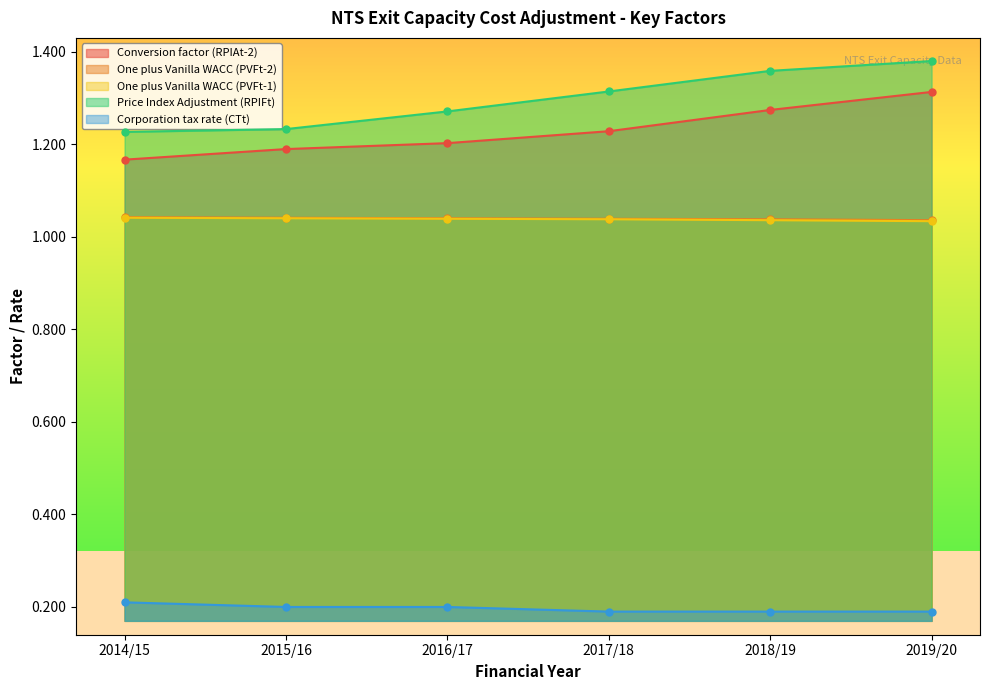

Is the value of One plus Vanilla WACC (PVFt-1) at 2019/20 greater than the value of Conversion factor (RPIAt-2) at 2015/16?

No